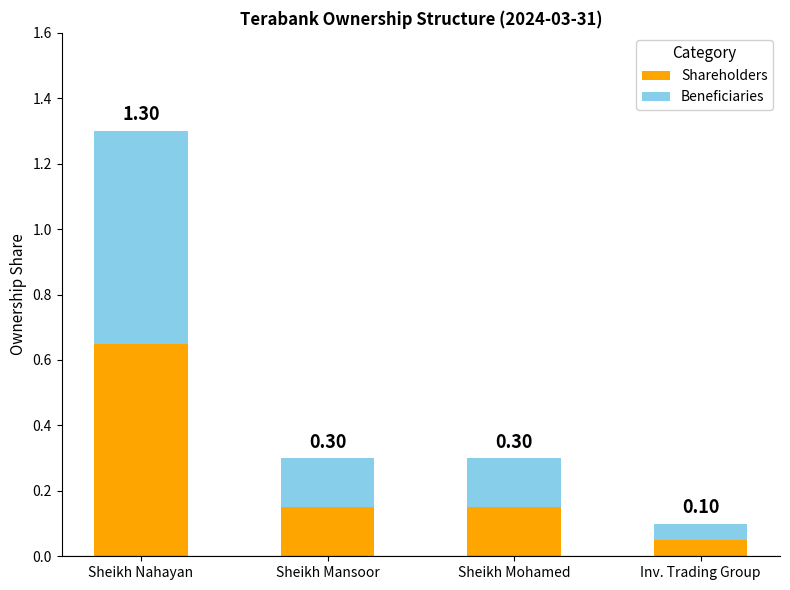

What is the average value of the Shareholders series?

0.2